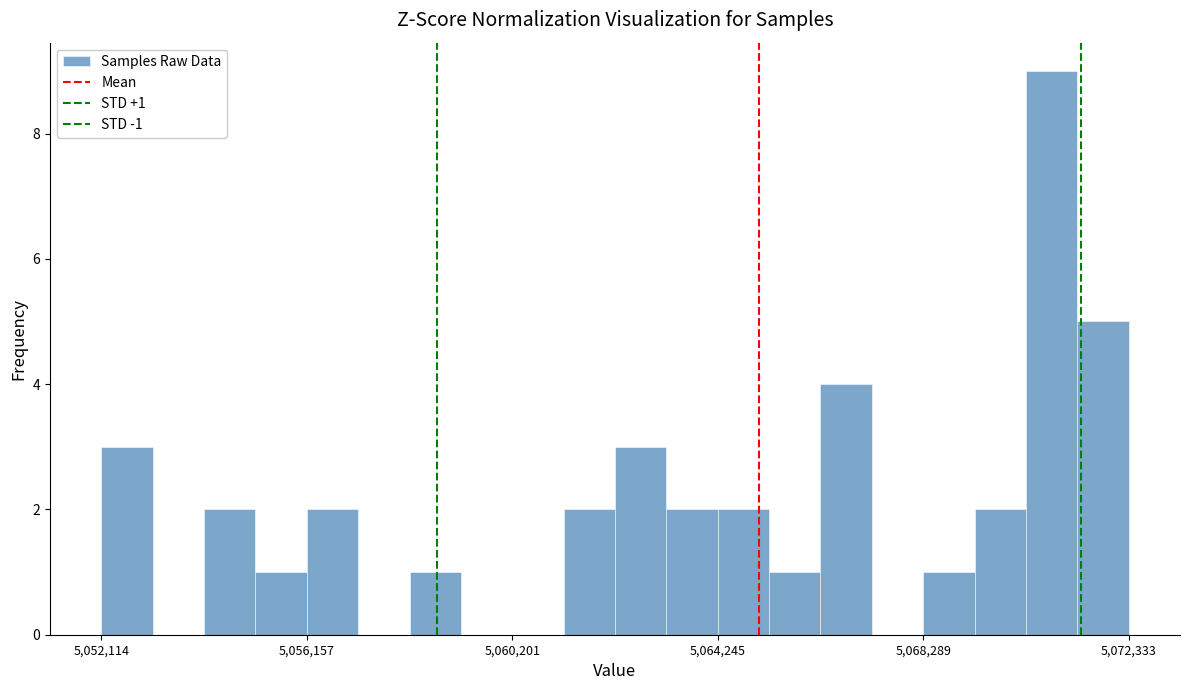

Read against the x-axis, roughly where is the centre of the tallest bar?

5071000